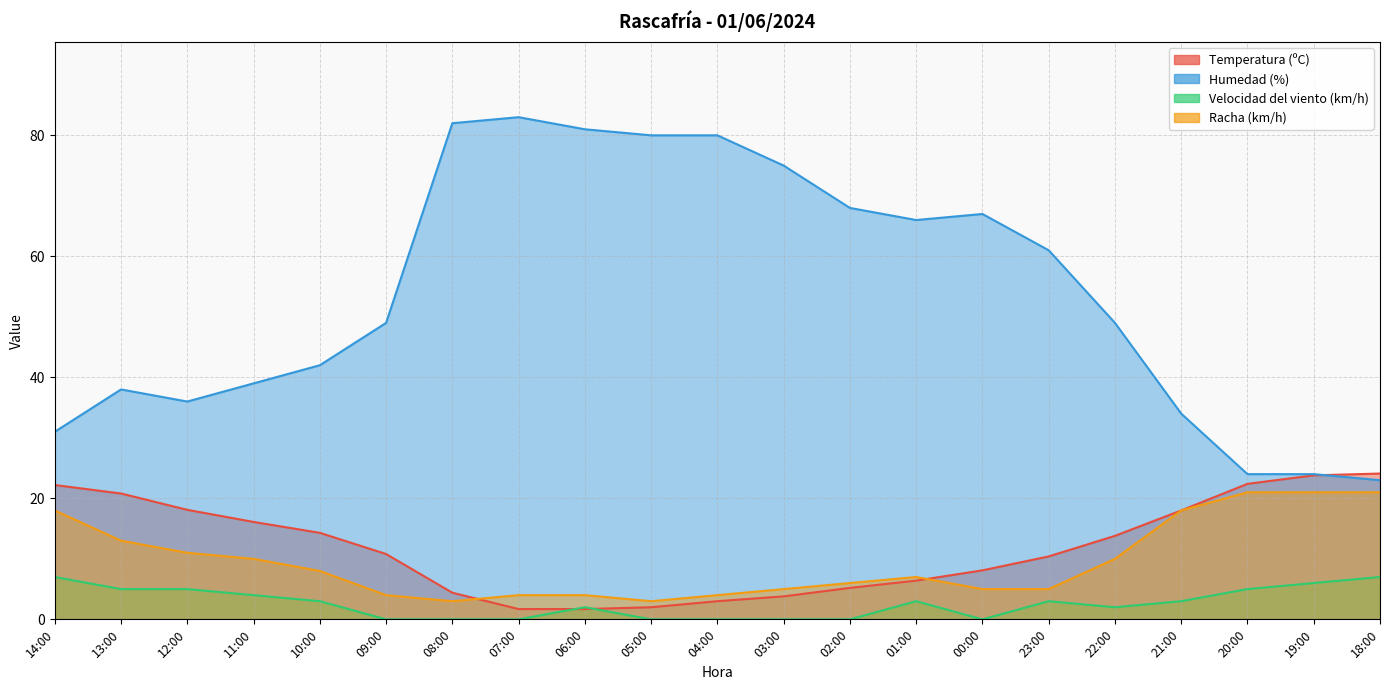

Where does the Velocidad del viento (km/h) series first go above 3?

14:00